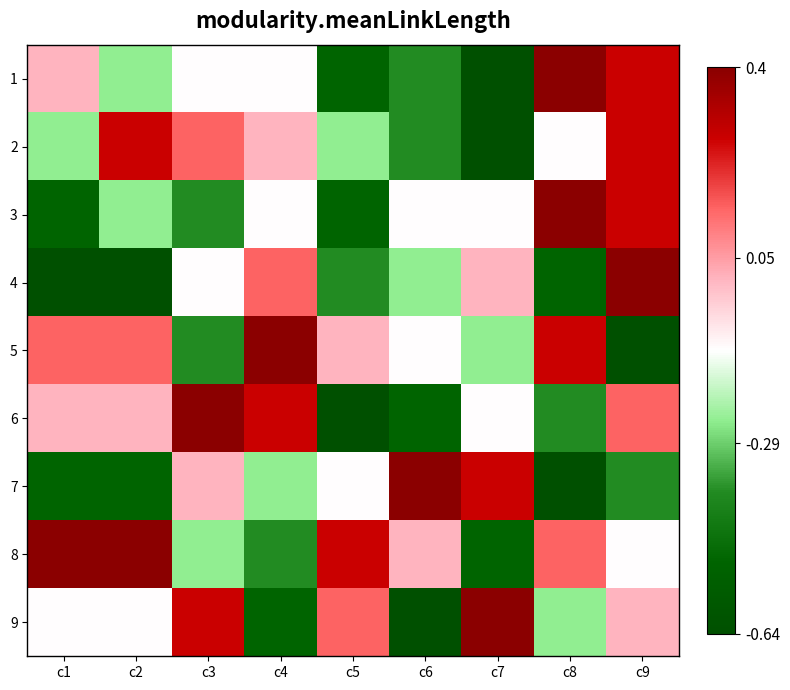

How many series are shown in this chart?

9